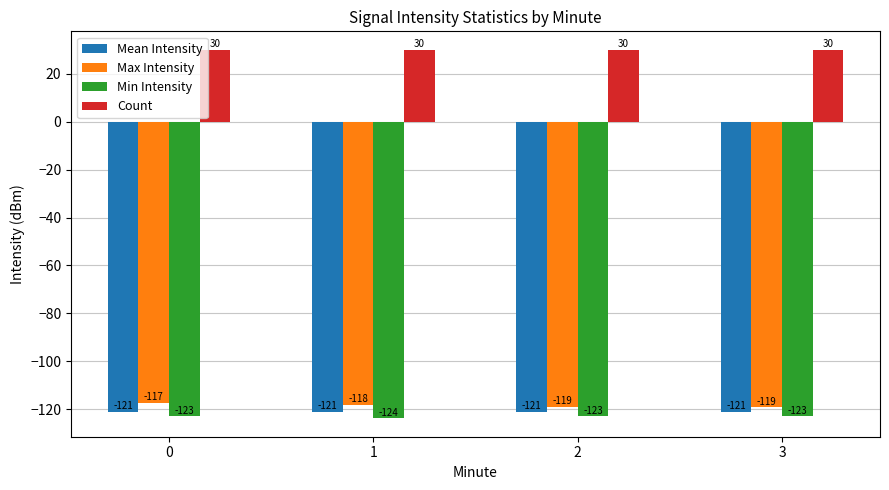

Rank the series at 1 from highest to lowest value.

Count, Max Intensity, Mean Intensity, Min Intensity